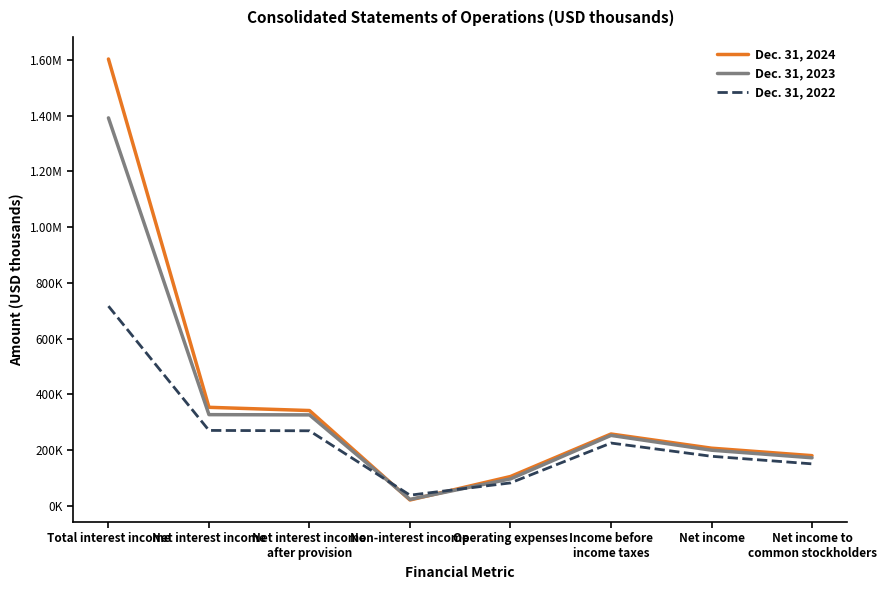

What is the sum of all Dec. 31, 2024 values?

3072374